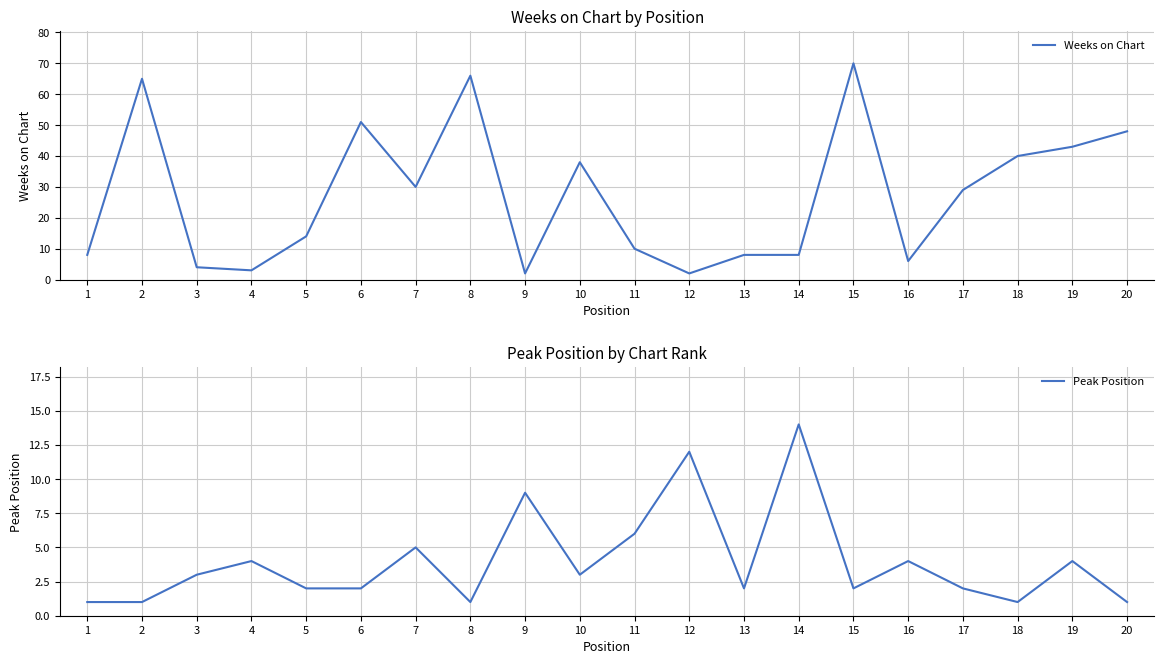

Reading left to right, extract all data points from this chart.

Weeks on Chart: 8	65	4	3	14	51	30	66	2	38	10	2	8	8	70	6	29	40	43	48
Peak Position: 1	1	3	4	2	2	5	1	9	3	6	12	2	14	2	4	2	1	4	1